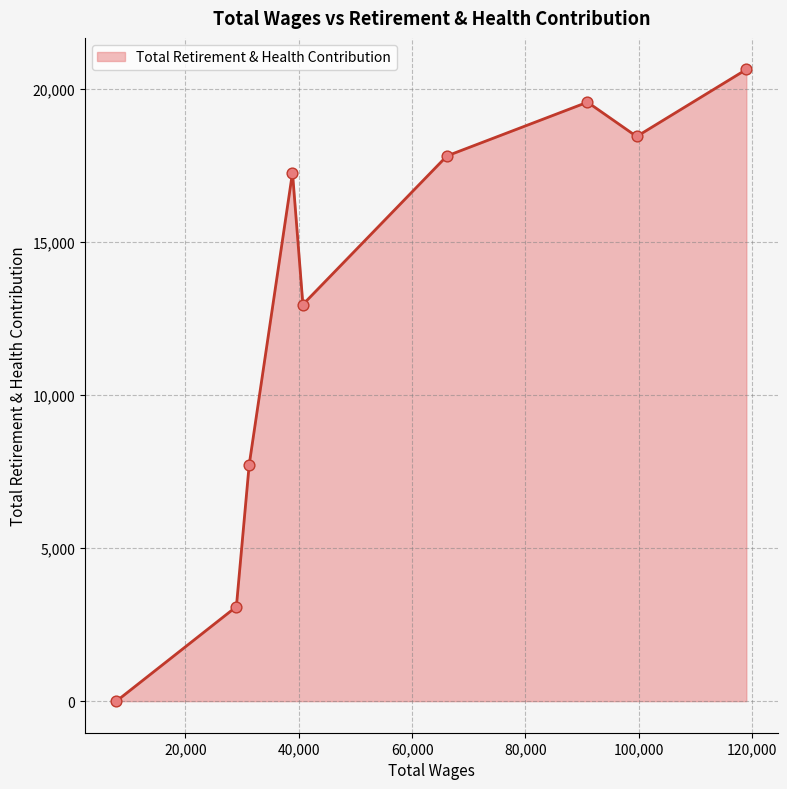

What is the difference between the maximum and minimum values?

20622